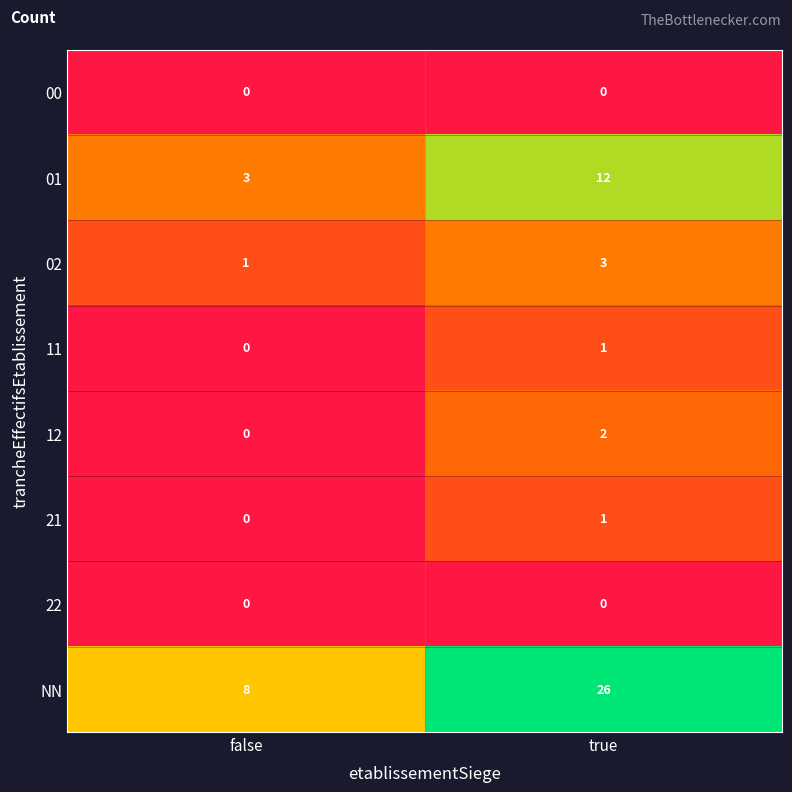

At which category is the sum across all series the highest?

true